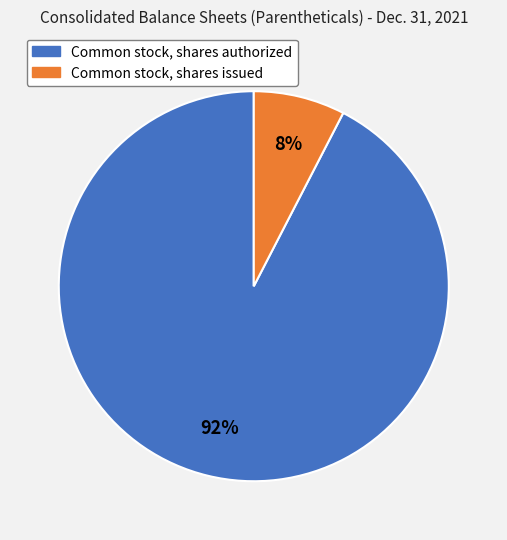

To the nearest percent, what is the average slice percentage?

50%